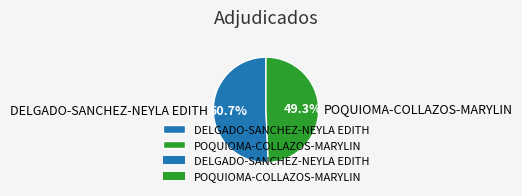

To the nearest percent, what is the average slice percentage?

50%